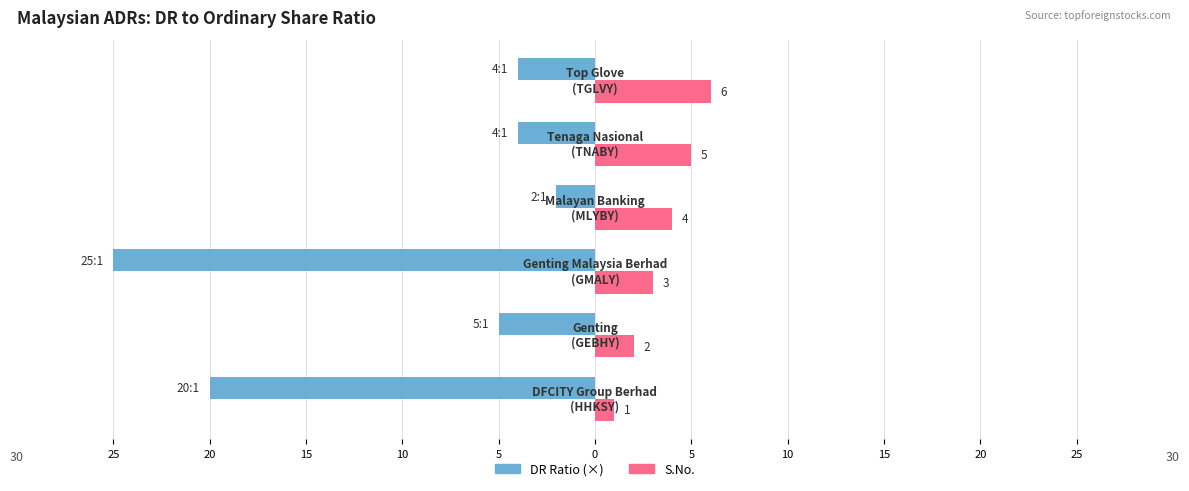

Reading left to right, what are all the values shown in this chart?

DR Ratio (×): -20	-5	-25	-2	-4	-4
S.No.: 1	2	3	4	5	6